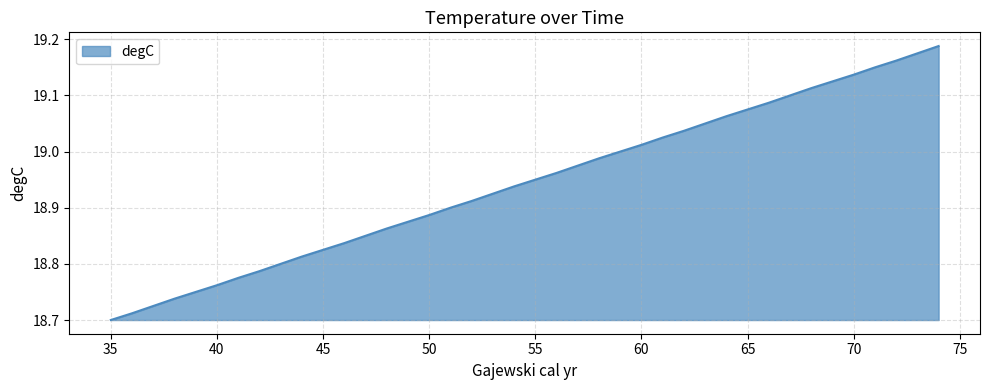

What is the difference between the maximum and minimum values?

0.5